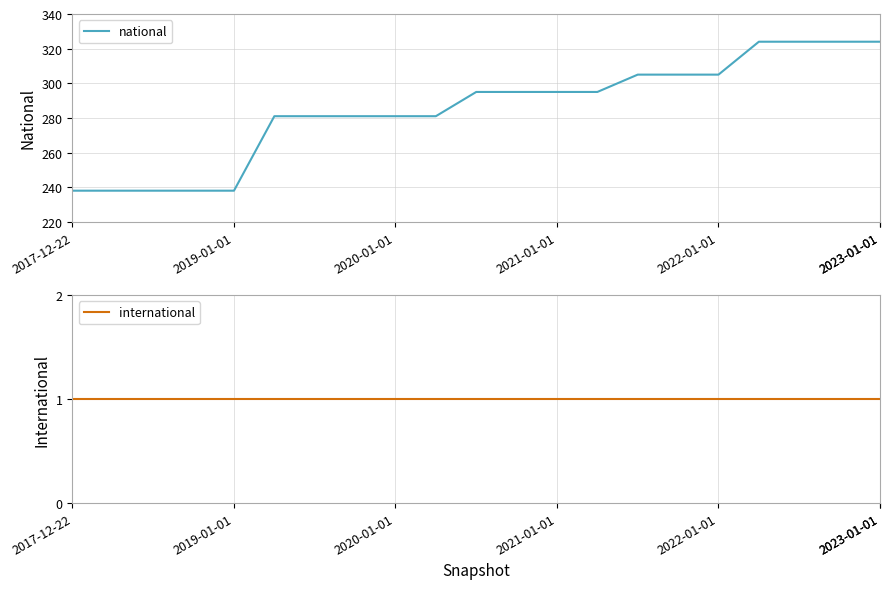

What is the value of the international point at the 21st from the left?

1